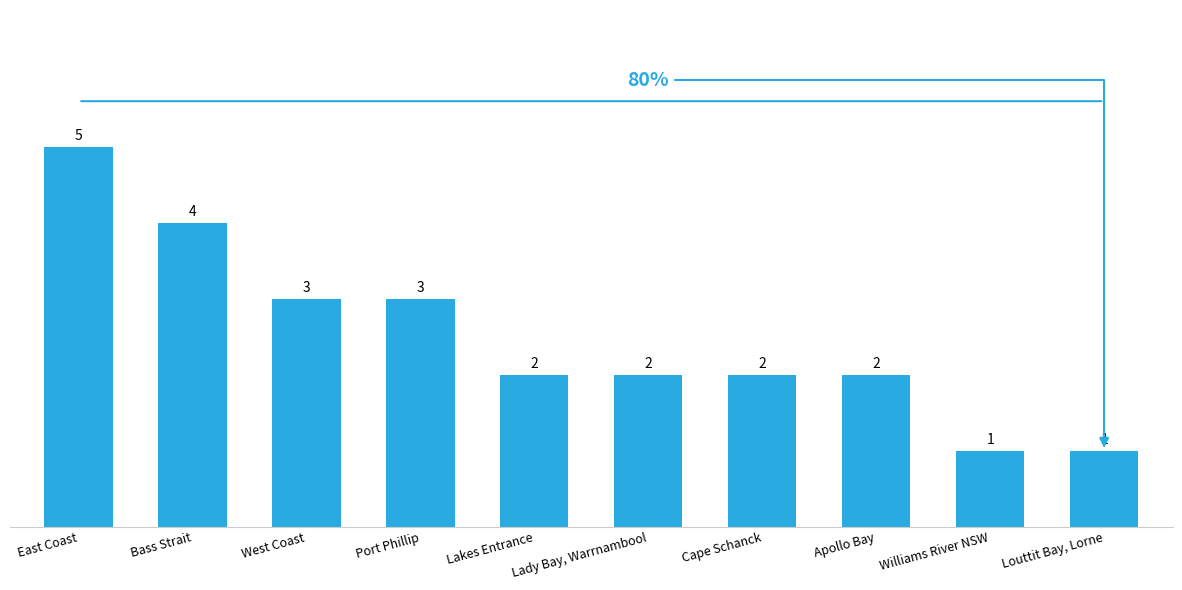

How many data points are less than 2?

2